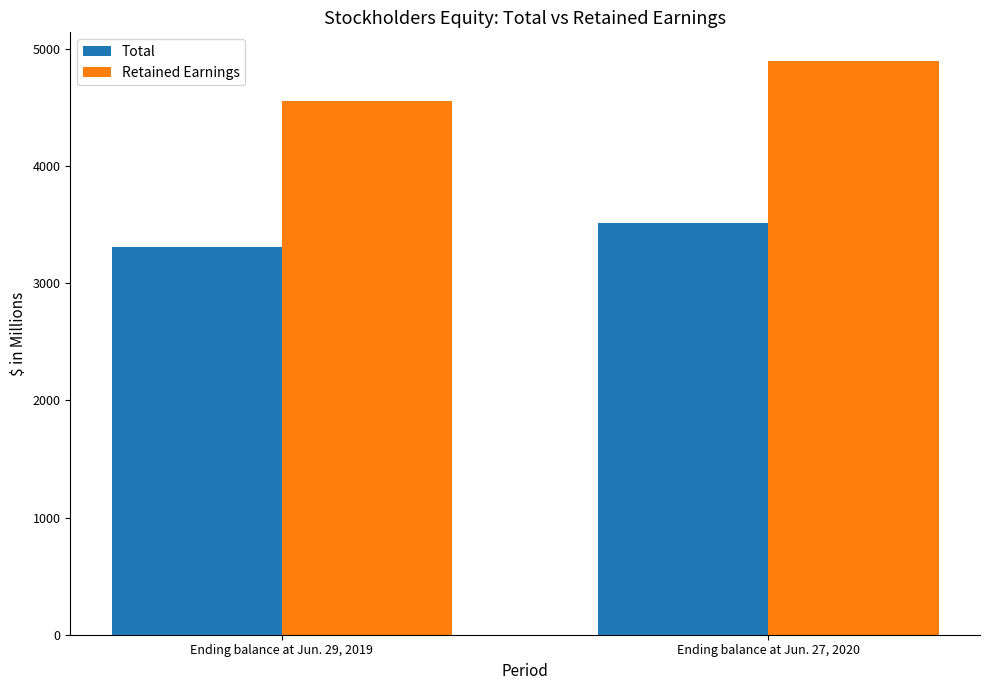

Rank the series by their average value, from lowest to highest.

Total, Retained Earnings